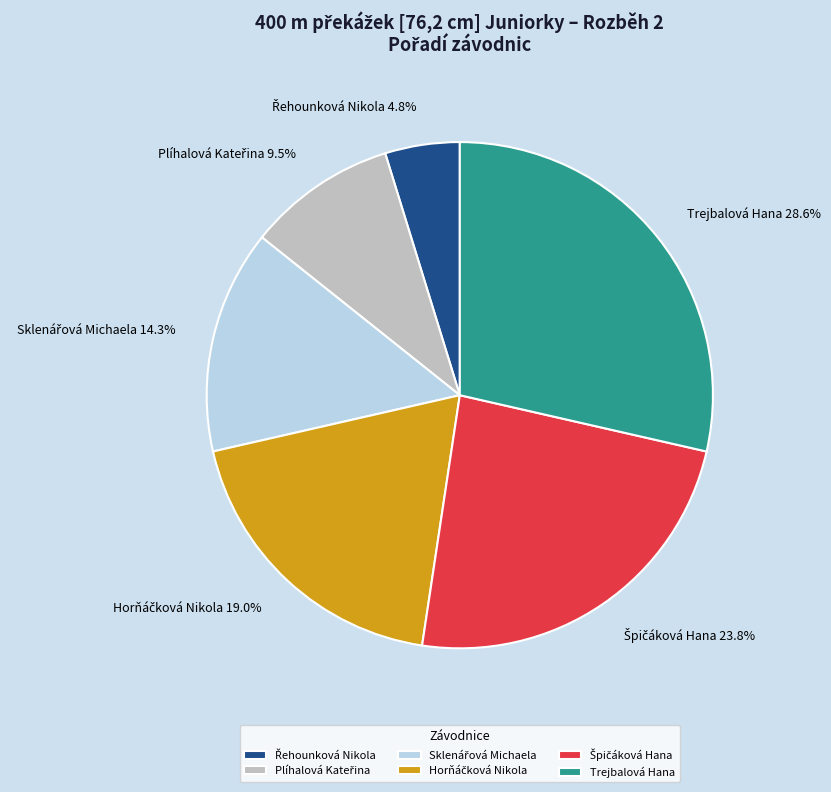

What is the largest slice in the pie chart?

Trejbalová Hana